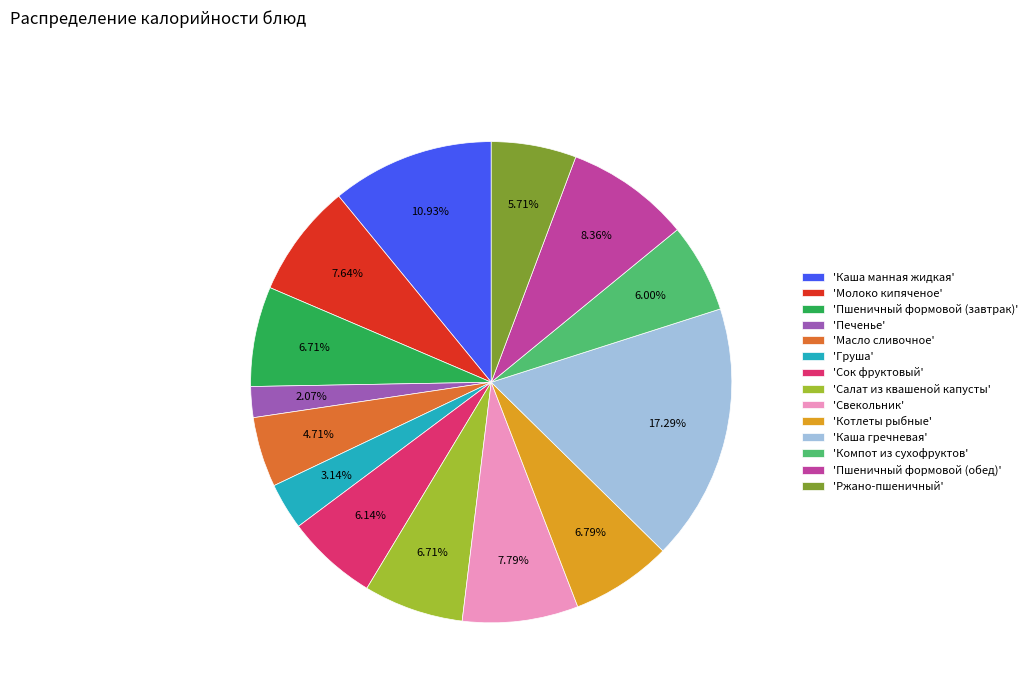

Between 'Ржано-пшеничный' and 'Салат из квашеной капусты', which is larger?

'Салат из квашеной капусты'